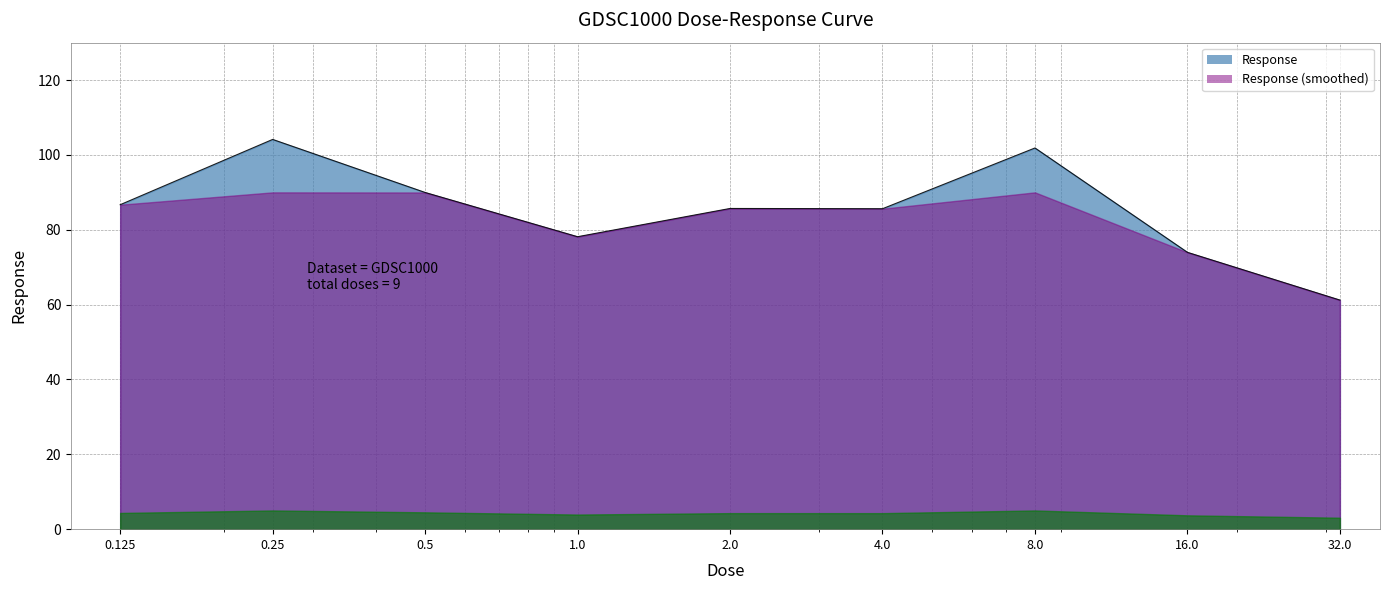

Approximately how many times larger is the value at 0.25 compared to 1.0?

1.3